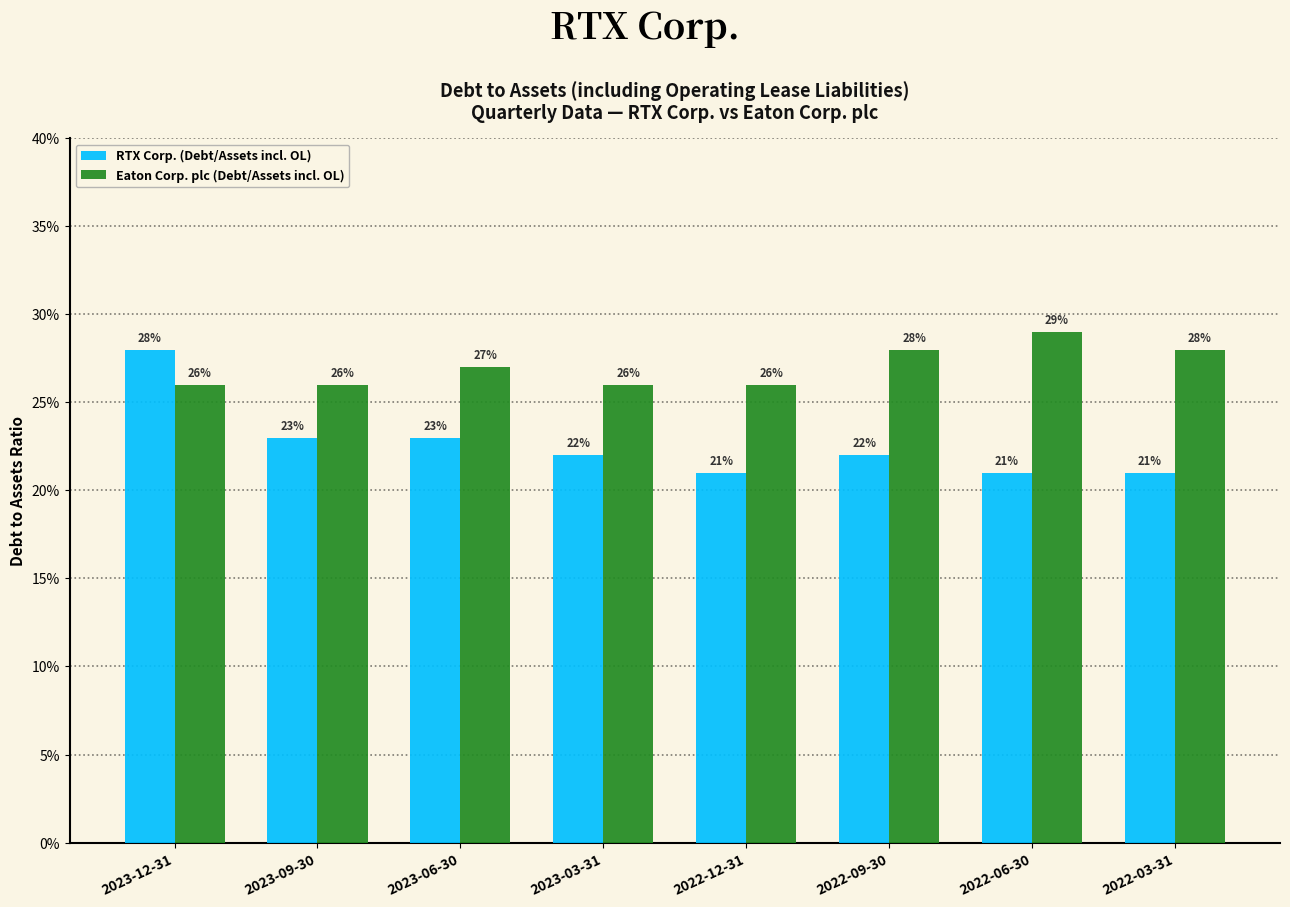

At 2023-03-31, list the series in order from largest to smallest.

Eaton Corp. plc (Debt/Assets incl. OL), RTX Corp. (Debt/Assets incl. OL)